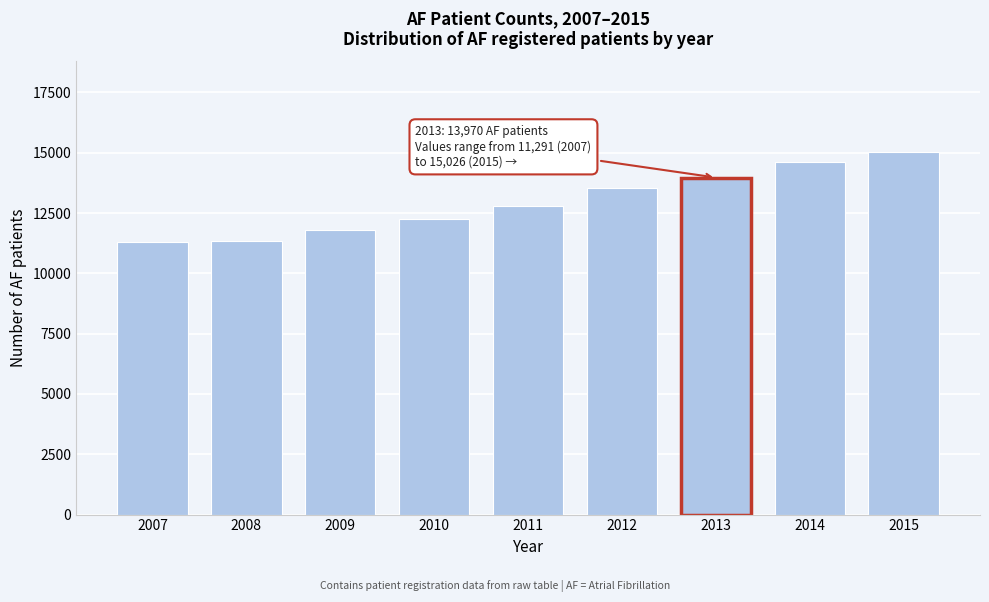

Which has a higher value, 2009 or 2011?

2011